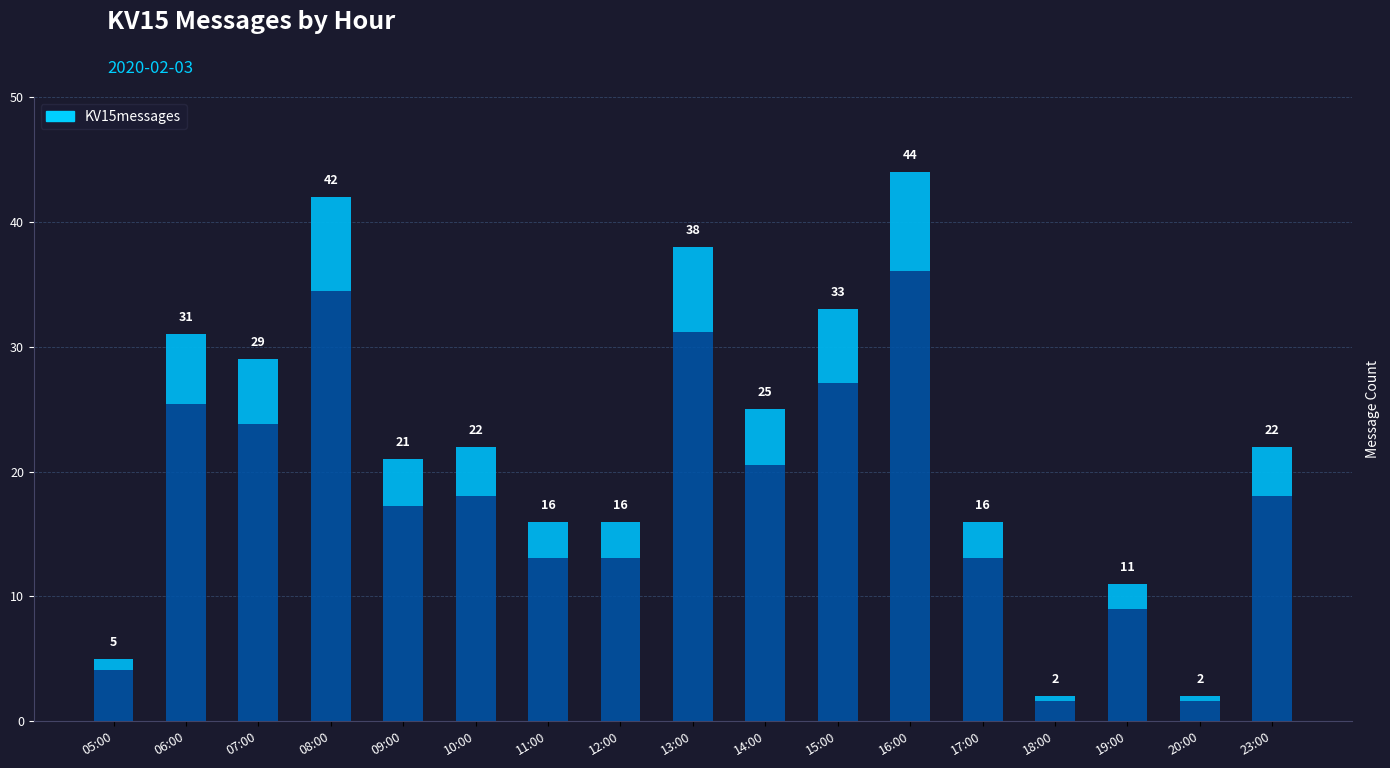

What is the sum of all values?

375